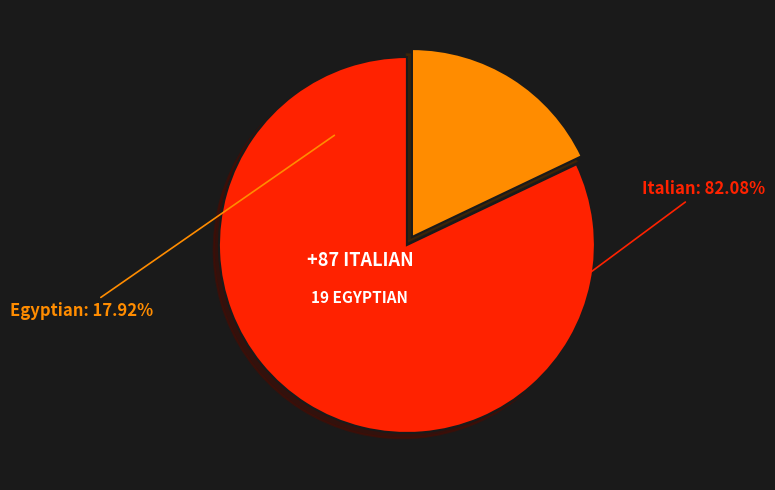

Between Italian and Egyptian, which is larger?

Italian